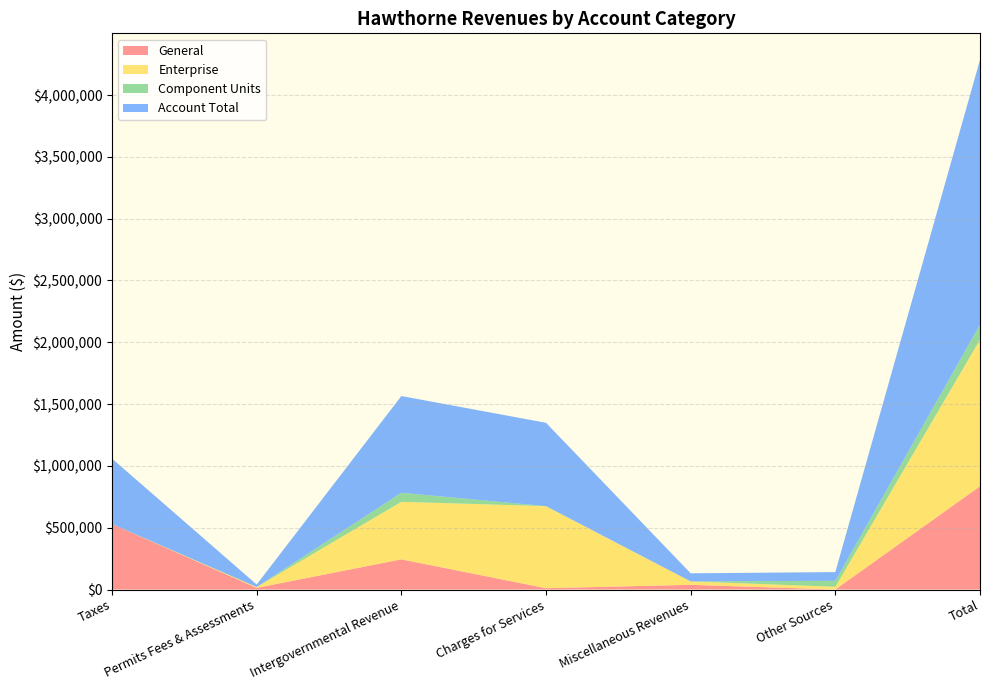

Reading left to right, extract all data points from this chart.

General: 529568	13206	243820	10665	37817	0	835076
Enterprise: 0	6964	465532	663677	27735	22000	1185908
Component Units: 0	0	73293	0	0	48434	121727
Account Total: 529568	20170	782645	674342	65552	70434	2142711